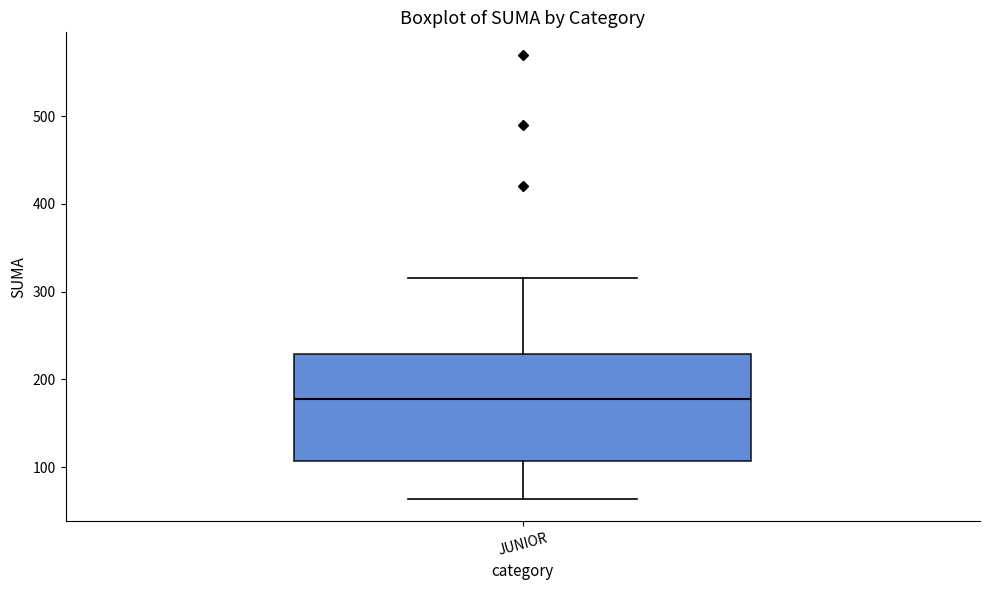

Read this box plot against the y-axis: the position of the median line, the range covered by the box, and the ends of both whiskers. The values are not printed on the chart, so give them approximately, as read against the axis.

median 180, box 110 to 230, whiskers 60 to 320